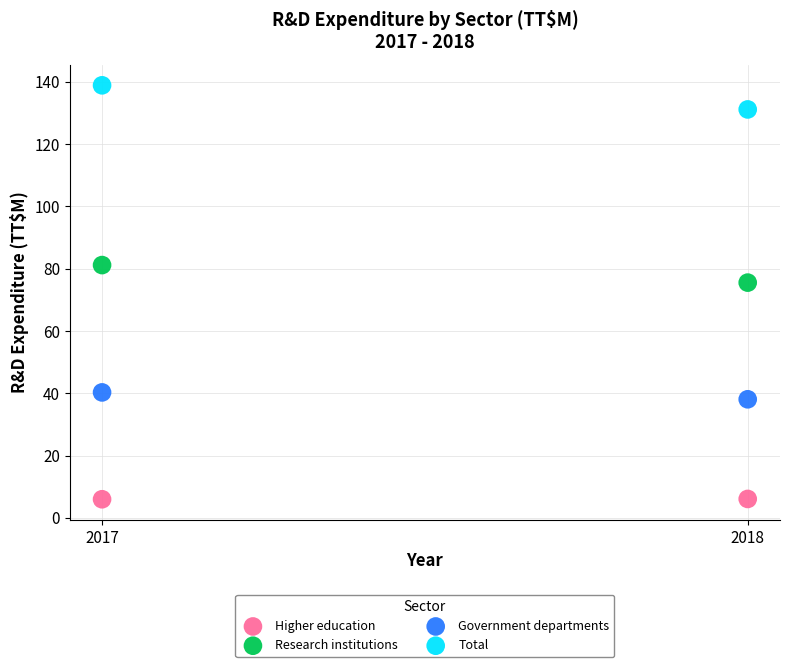

Which series reaches the maximum Y coordinate?

Total